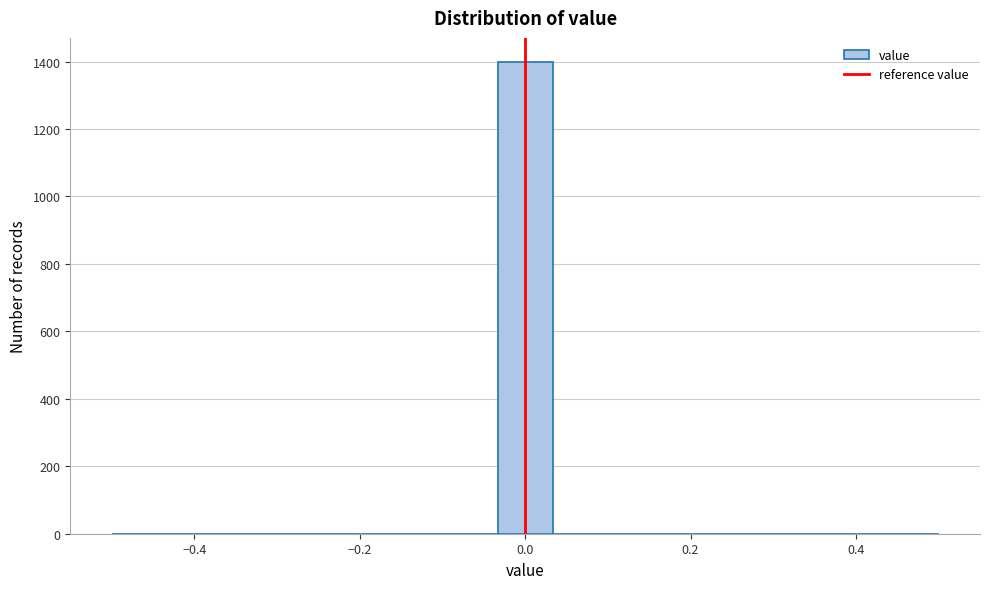

Read against the x-axis, roughly where is the centre of the tallest bar?

0.00